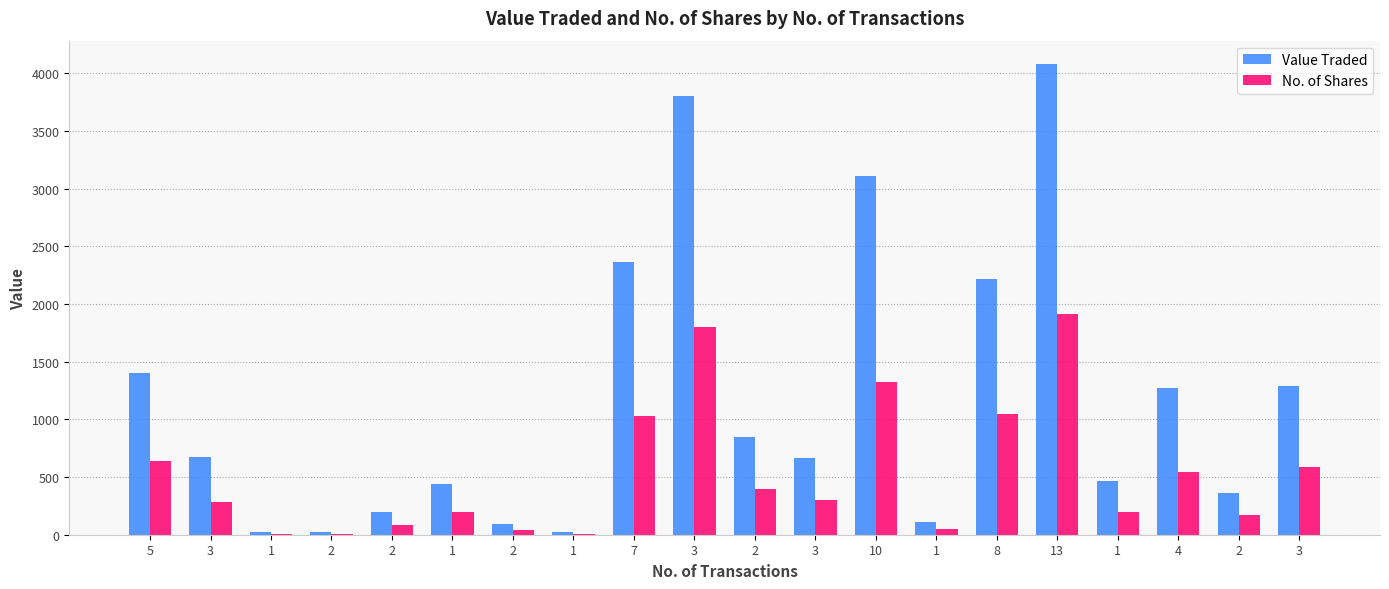

Which series has the largest total across all categories?

Value Traded